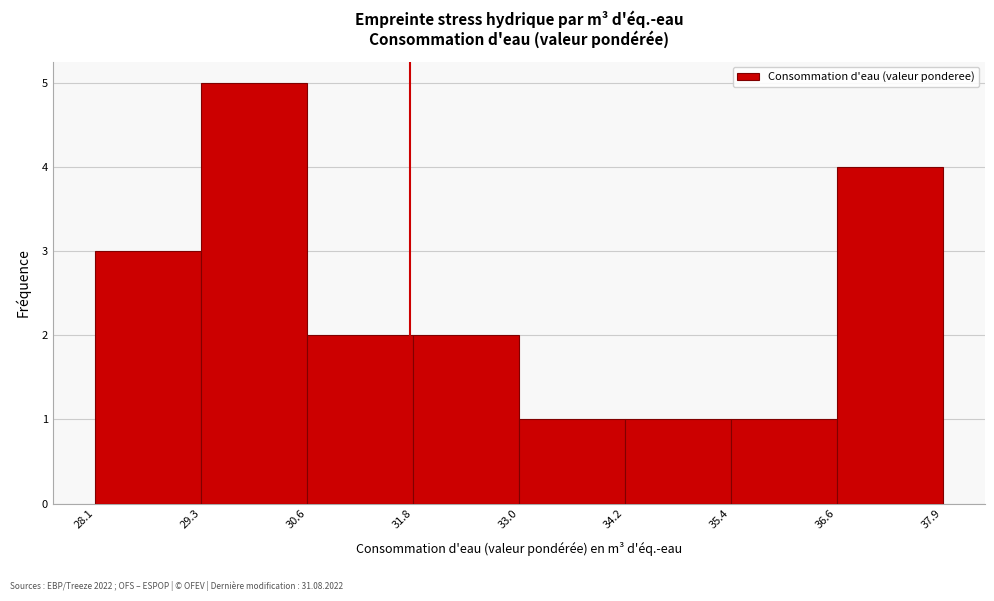

Which range on the x-axis has the tallest bar?

29.3 to 30.6